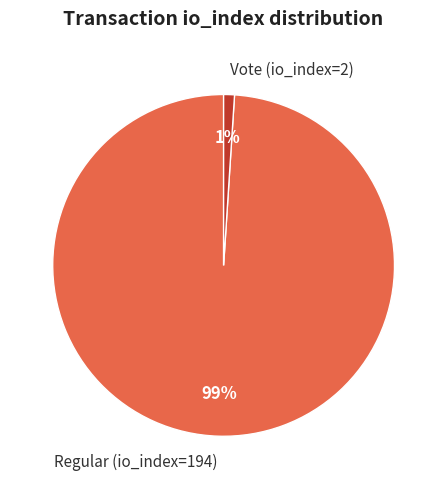

To the nearest percent, what is the average slice percentage?

50%